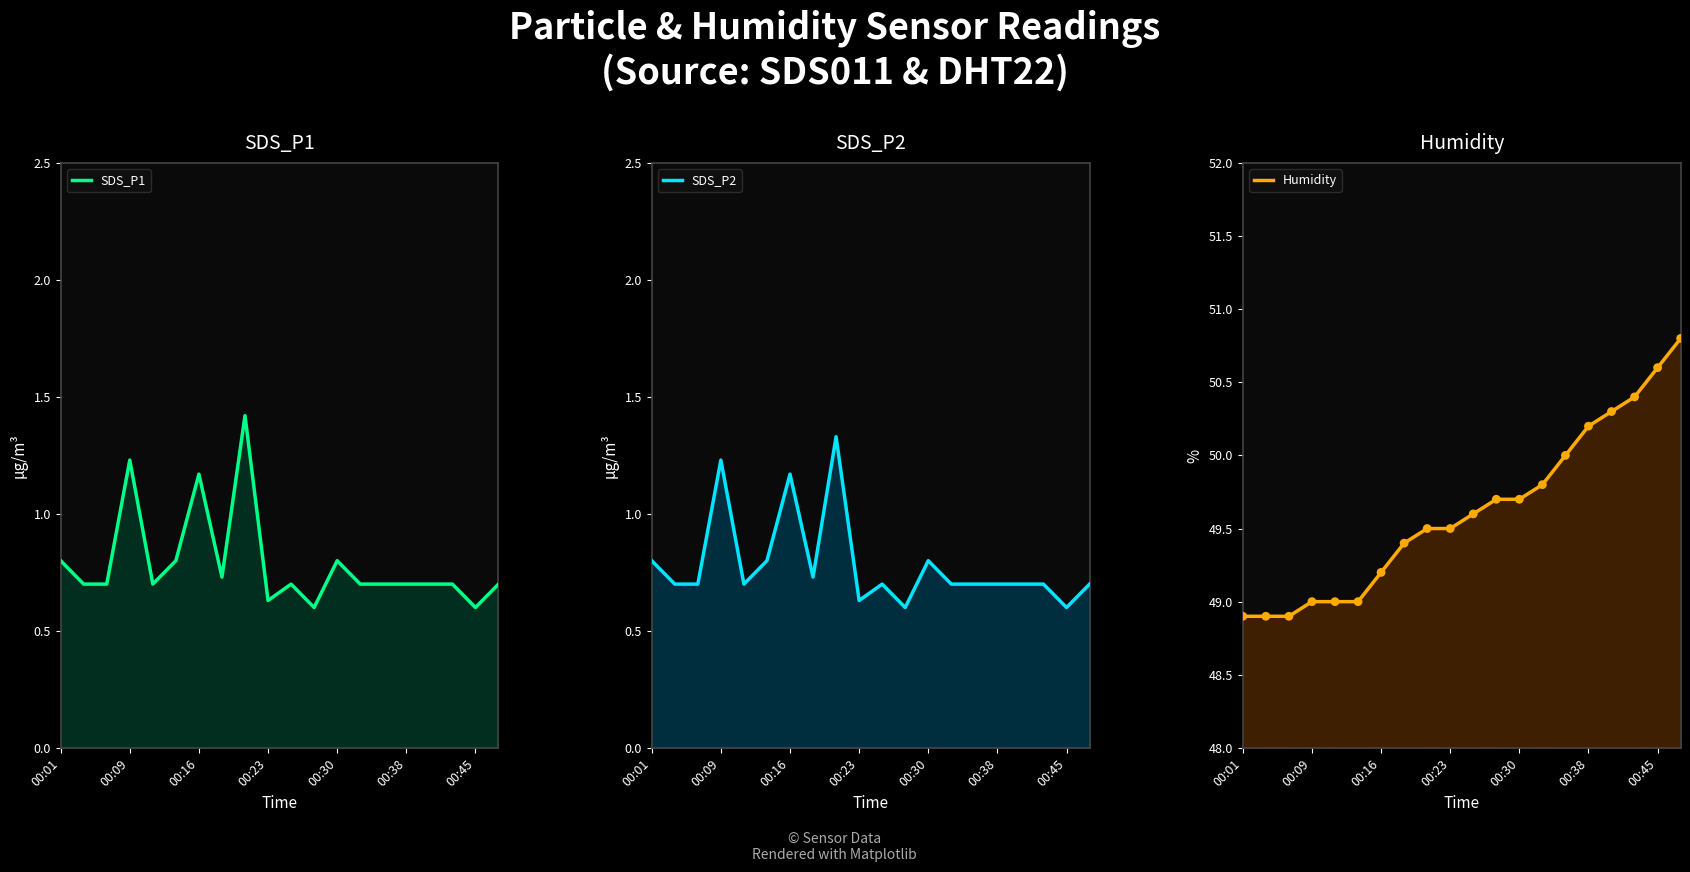

At how many categories does at least one series exceed 31?

20